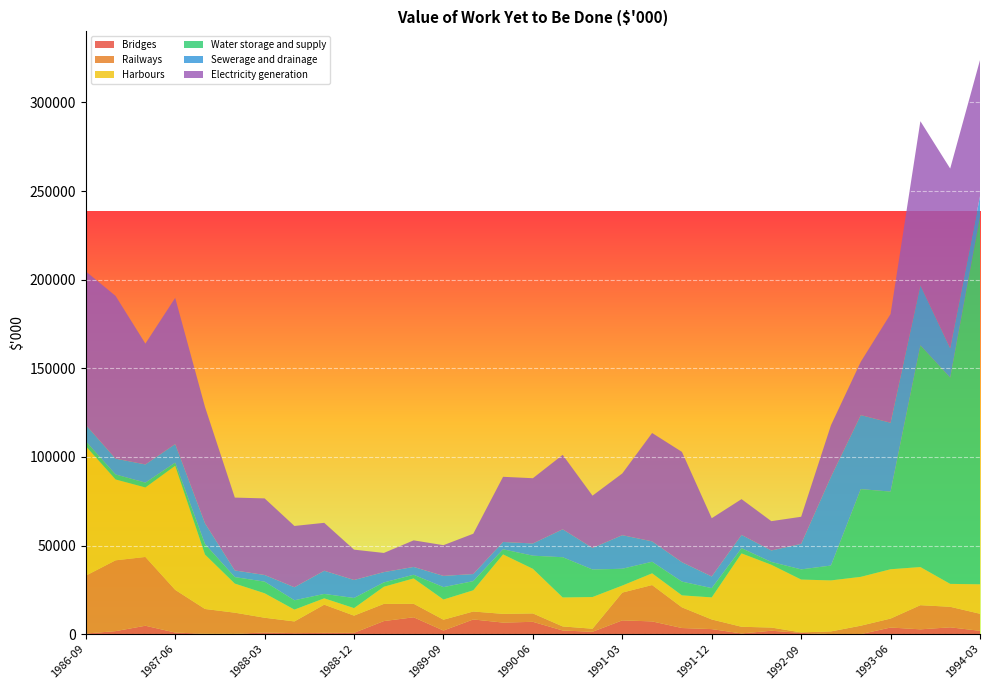

Reading left to right, list all the values displayed in this chart.

Bridges: 1986-09=333	1986-12=1698	1987-03=4733	1987-06=906	1987-09=215	1987-12=156	1988-03=944	1988-06=564	1988-09=720	1988-12=730	1989-03=7369	1989-06=9509	1989-09=2030	1989-12=8282	1990-03=6513	1990-06=6947	1990-09=2049	1990-12=1337	1991-03=7762	1991-06=7185	1991-09=3449	1991-12=2836	1992-03=389	1992-06=1915	1992-09=714	1992-12=10	1993-03=13	1993-06=3729	1993-09=2710	1993-12=3843	1994-03=1868
Railways: 1986-09=32648	1986-12=39953	1987-03=38810	1987-06=24069	1987-09=13972	1987-12=11948	1988-03=8305	1988-06=6606	1988-09=15894	1988-12=9711	1989-03=9692	1989-06=7616	1989-09=6112	1989-12=4480	1990-03=4921	1990-06=4735	1990-09=2296	1990-12=1718	1991-03=15681	1991-06=20508	1991-09=11666	1991-12=5442	1992-03=3763	1992-06=1801	1992-09=278	1992-12=1528	1993-03=4740	1993-06=5051	1993-09=13621	1993-12=11578	1994-03=9619
Harbours: 1986-09=73074	1986-12=45607	1987-03=39210	1987-06=70005	1987-09=30711	1987-12=16401	1988-03=13802	1988-06=6669	1988-09=3585	1988-12=4241	1989-03=9674	1989-06=14303	1989-09=11384	1989-12=11964	1990-03=33539	1990-06=25174	1990-09=16339	1990-12=17872	1991-03=3959	1991-06=6616	1991-09=6760	1991-12=12447	1992-03=41399	1992-06=35411	1992-09=29798	1992-12=28772	1993-03=27567	1993-06=27822	1993-09=21523	1993-12=12926	1994-03=16631
Water storage and supply: 1986-09=2735	1986-12=2821	1987-03=2720	1987-06=1776	1987-09=5912	1987-12=3678	1988-03=6555	1988-06=5261	1988-09=2481	1988-12=5706	1989-03=2421	1989-06=2072	1989-09=6998	1989-12=5164	1990-03=2879	1990-06=7399	1990-09=22700	1990-12=15534	1991-03=9483	1991-06=6518	1991-09=7760	1991-12=5227	1992-03=2930	1992-06=1584	1992-09=5742	1992-12=8382	1993-03=49494	1993-06=43817	1993-09=125094	1993-12=116386	1994-03=207407
Sewerage and drainage: 1986-09=9279	1986-12=8924	1987-03=10260	1987-06=10471	1987-09=11714	1987-12=3733	1988-03=3760	1988-06=7344	1988-09=13076	1988-12=10165	1989-03=5823	1989-06=4401	1989-09=6325	1989-12=4006	1990-03=4147	1990-06=6900	1990-09=15771	1990-12=12161	1991-03=18939	1991-06=11518	1991-09=10951	1991-12=6580	1992-03=7496	1992-06=6483	1992-09=14399	1992-12=50067	1993-03=41778	1993-06=38851	1993-09=33938	1993-12=16562	1994-03=11584
Electricity generation: 1986-09=86600	1986-12=91816	1987-03=68185	1987-06=82500	1987-09=65633	1987-12=41118	1988-03=43213	1988-06=34585	1988-09=27038	1988-12=17110	1989-03=10827	1989-06=15006	1989-09=17337	1989-12=22749	1990-03=36766	1990-06=36810	1990-09=41976	1990-12=29498	1991-03=34831	1991-06=61131	1991-09=62237	1991-12=32861	1992-03=20184	1992-06=16538	1992-09=15281	1992-12=29107	1993-03=30055	1993-06=61337	1993-09=92525	1993-12=101390	1994-03=76762